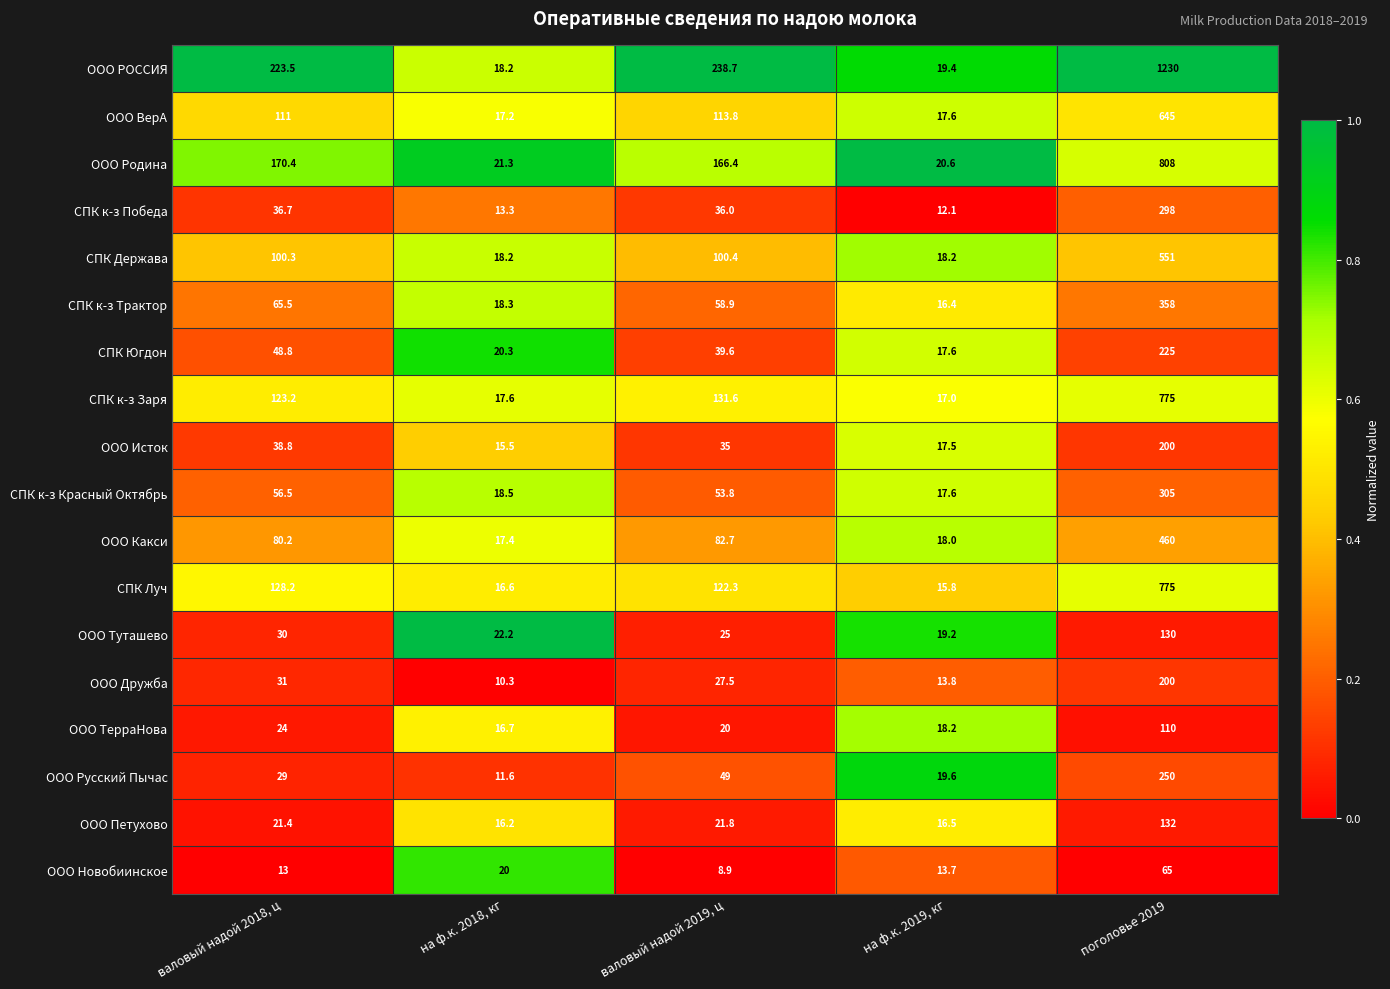

Between валовый надой 2018, ц and на ф.к. 2018, кг, which series saw the biggest shift?

ООО РОССИЯ